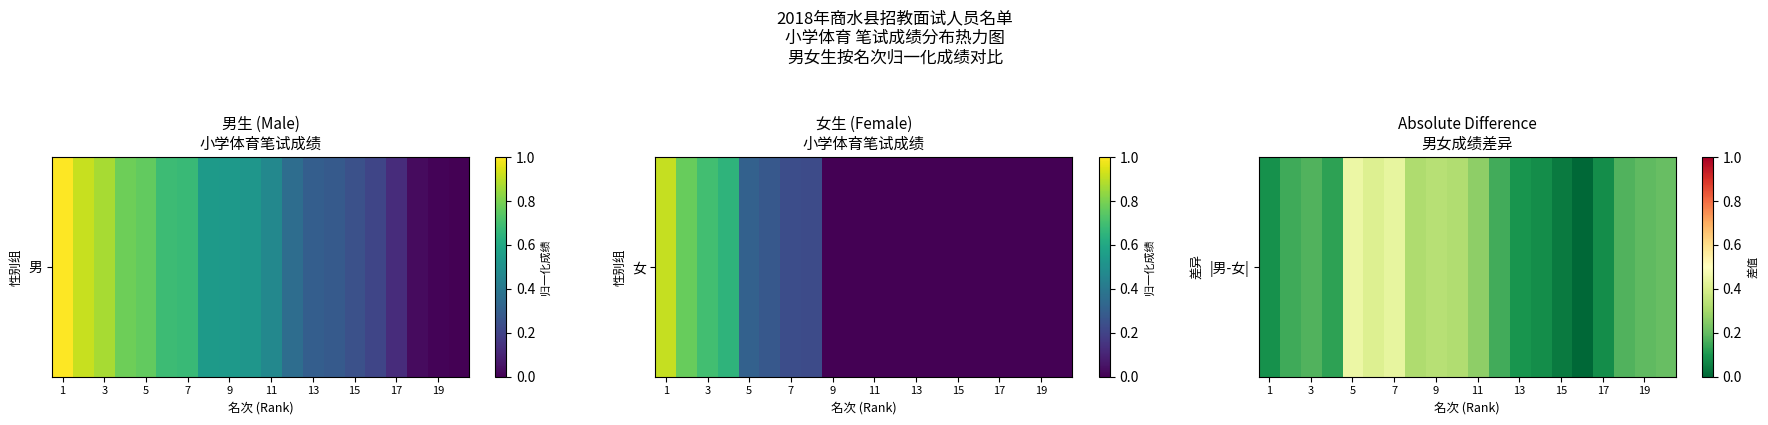

Reading right to left, list all the values displayed in this chart.

0.2	0.2	0.2	0.1	0.0	0.0	0.1	0.1	0.2	0.3	0.3	0.3	0.3	0.4	0.4	0.4	0.1	0.2	0.1	0.1